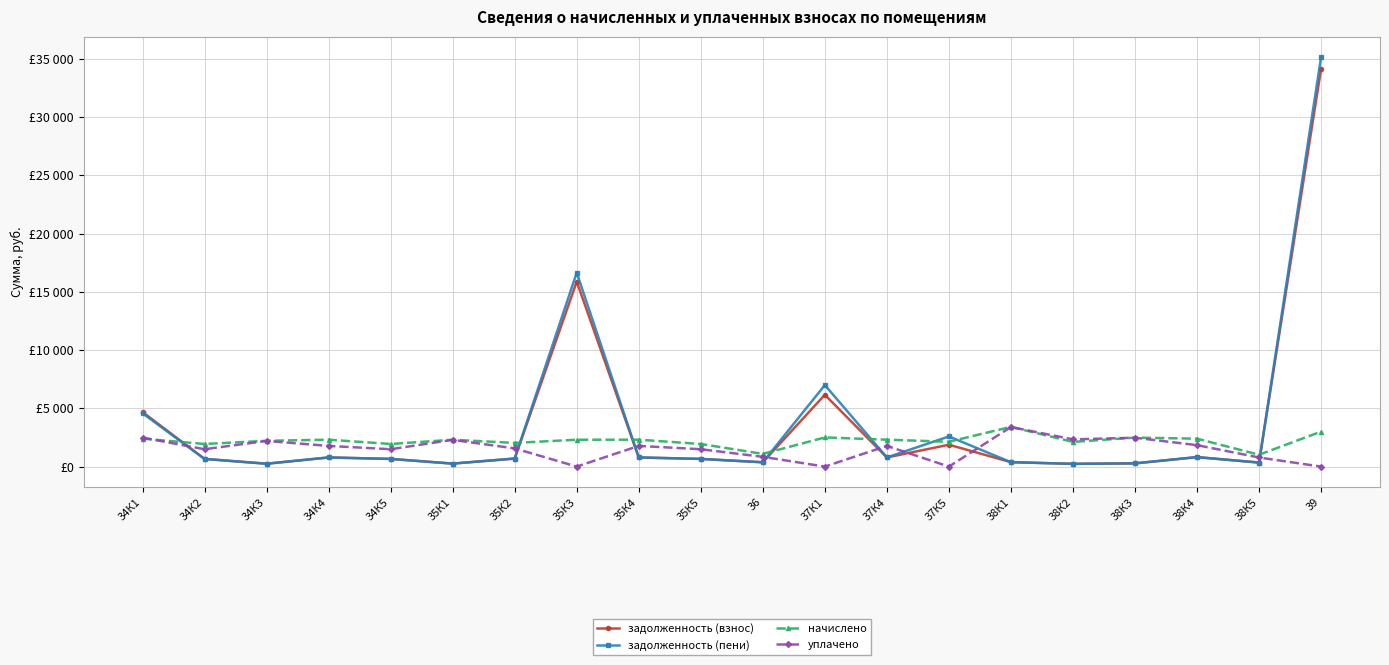

Where do уплачено and задолженность (взнос) first cross each other?

34К1 and 34К2